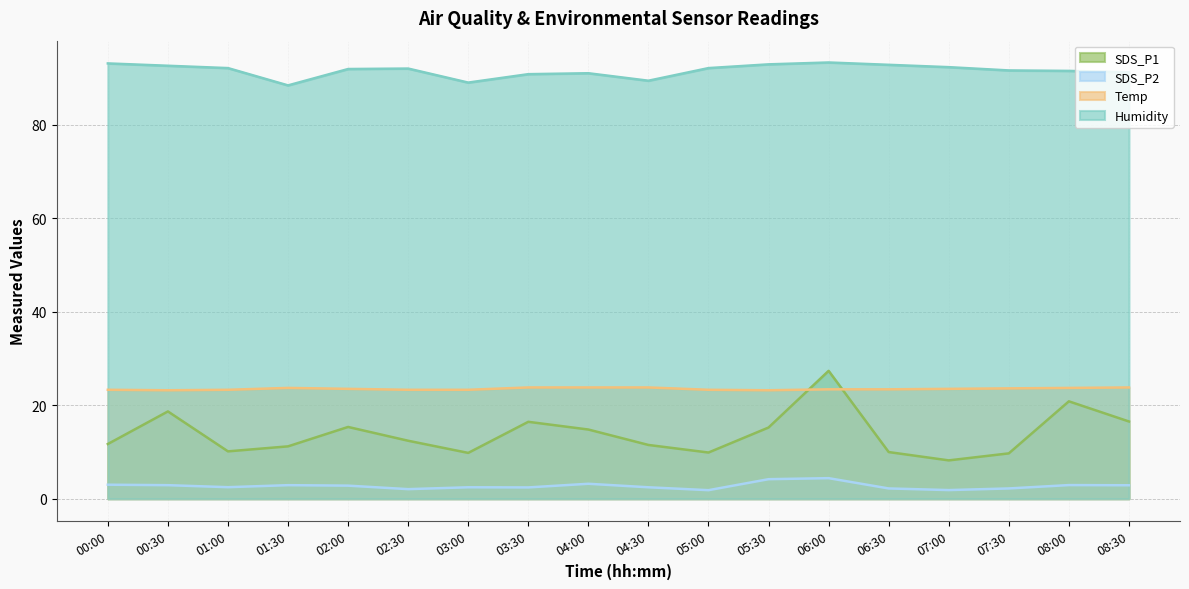

What is the smallest value displayed?

1.8